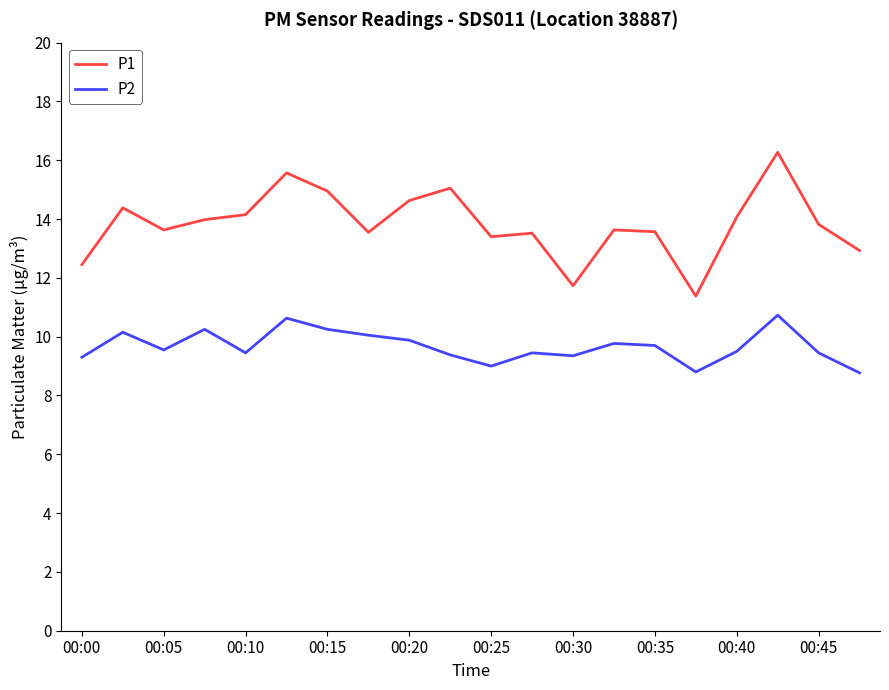

What is the lowest value of the P1 series?

11.4